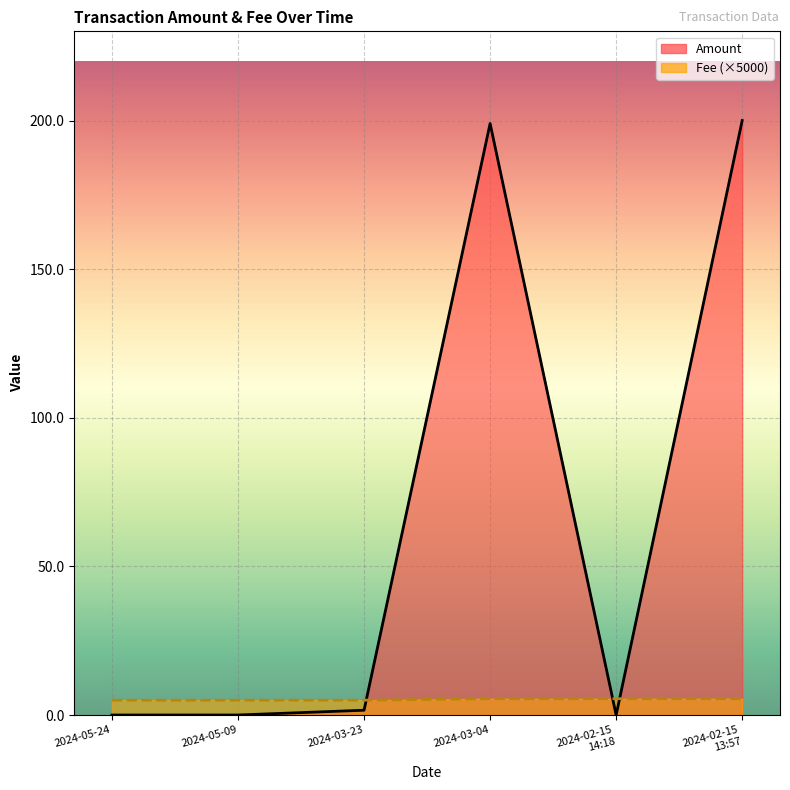

Which series has the largest range (max minus min)?

Amount